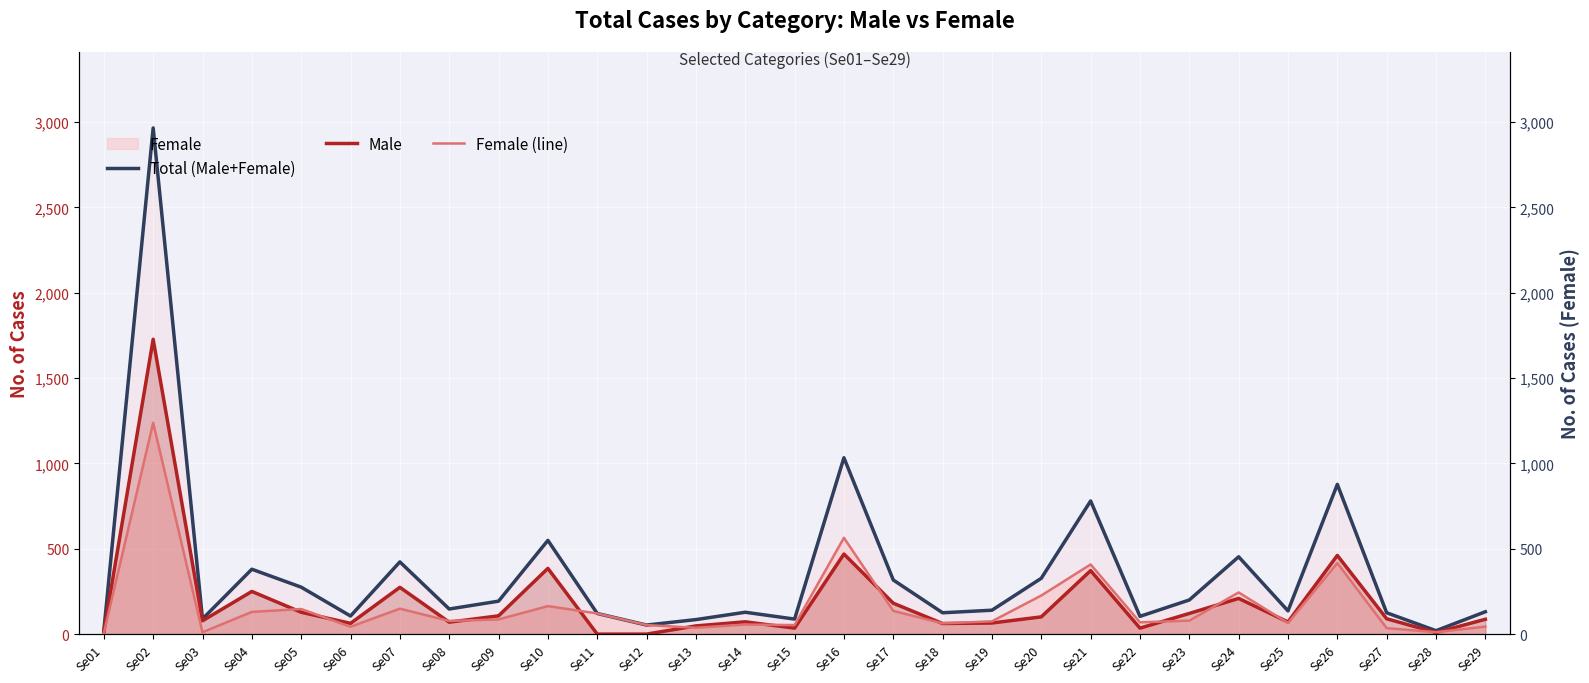

What is the difference between the Female (line) values at Se13 and Se28?

26